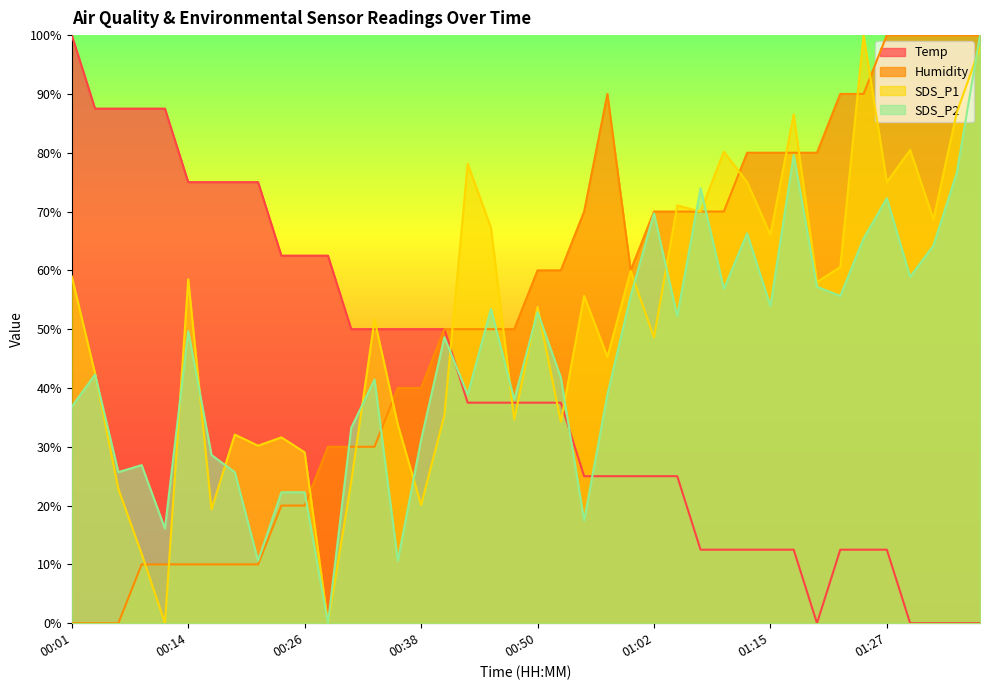

Which series has the largest total across all categories?

Humidity